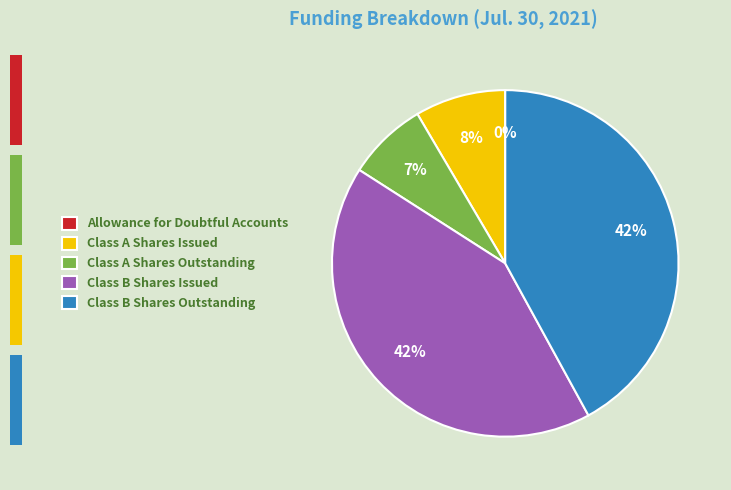

Does Class B Shares Issued represent more than half of the total?

No